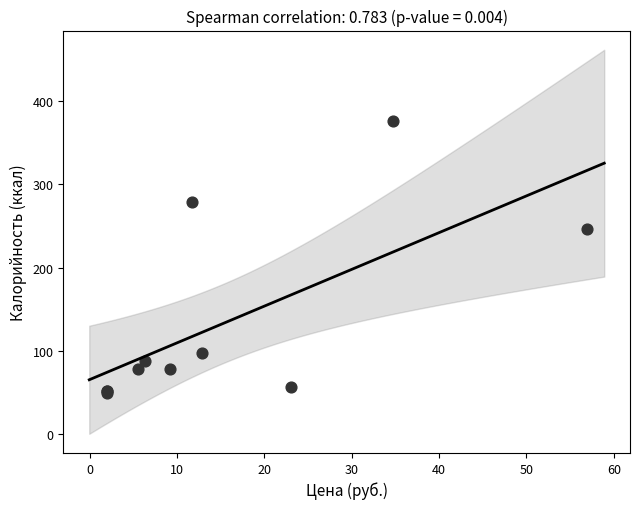

What Y value in the scatter plot is closest to 212?

246.4